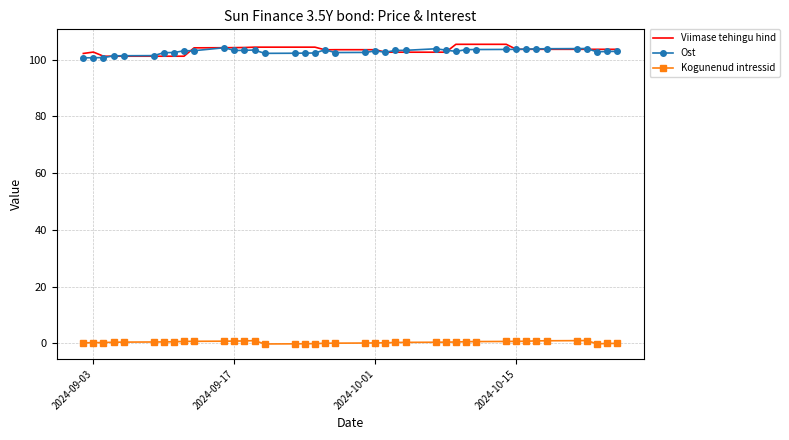

What is the maximum value for Kogunenud intressid?

1.0